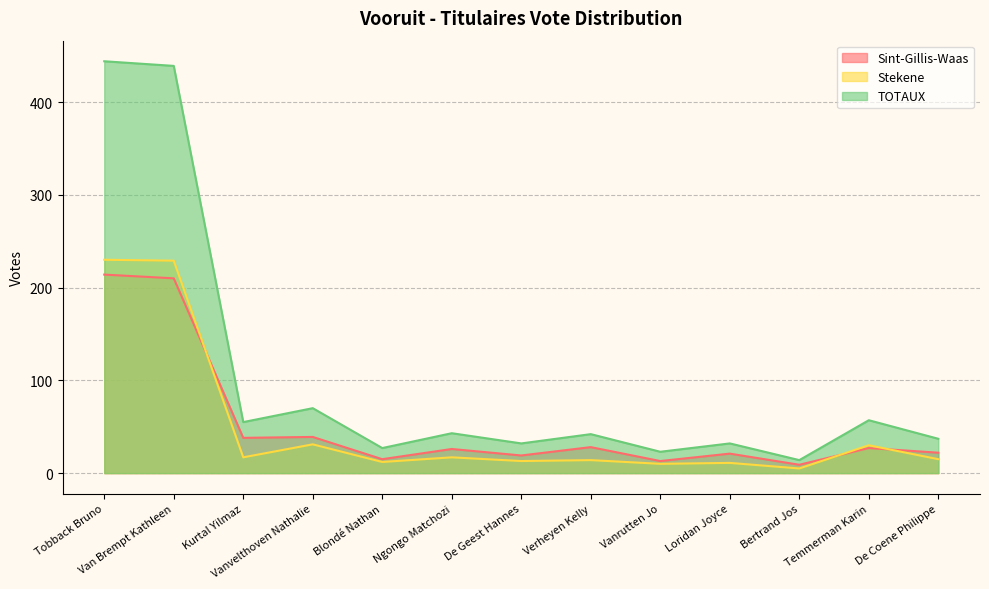

What are all the series names shown in the legend?

Sint-Gillis-Waas, Stekene, TOTAUX